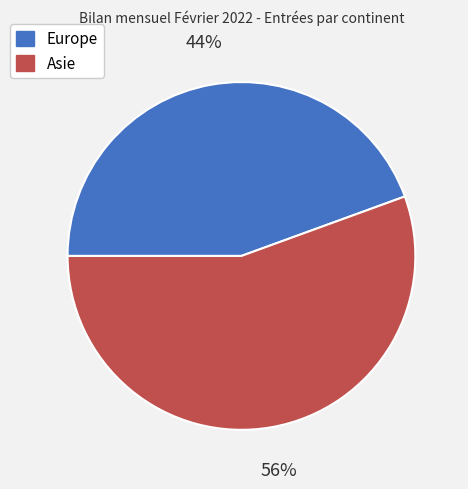

Between Asie and Europe, which is larger?

Asie